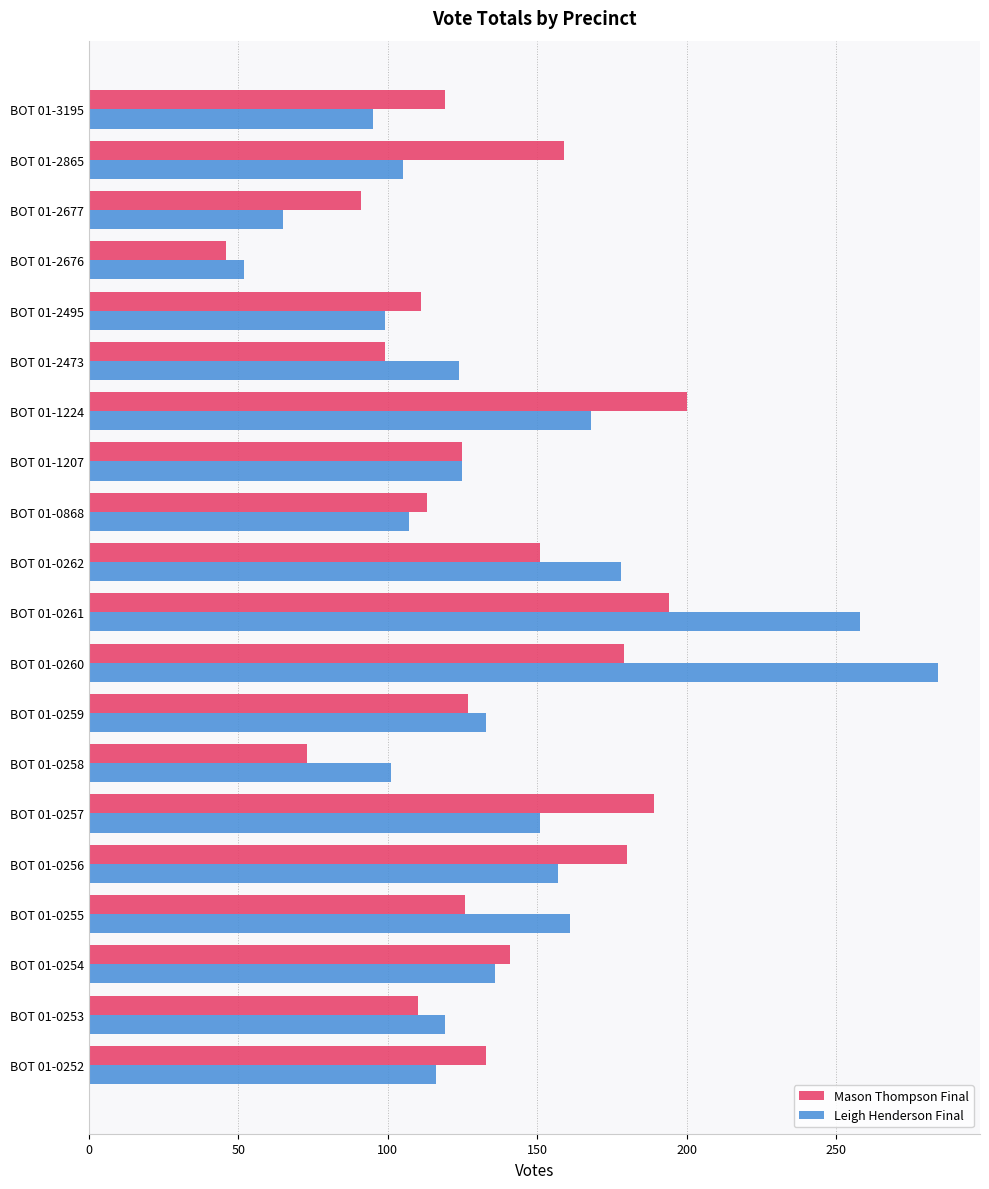

What is the total value across all series at BOT 01-0261?

452